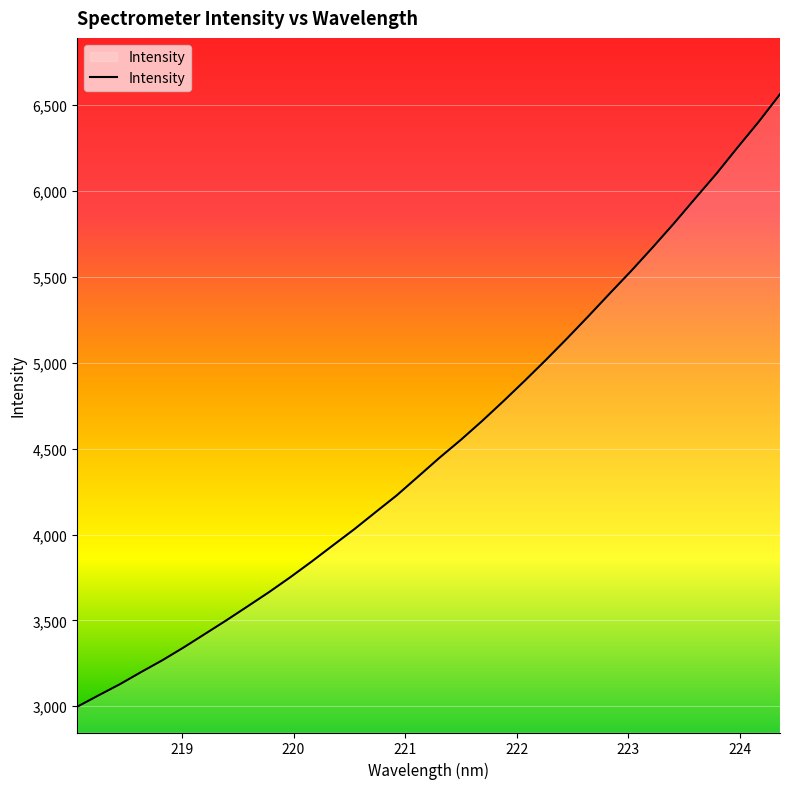

What is the maximum value shown in the chart?

6563.9